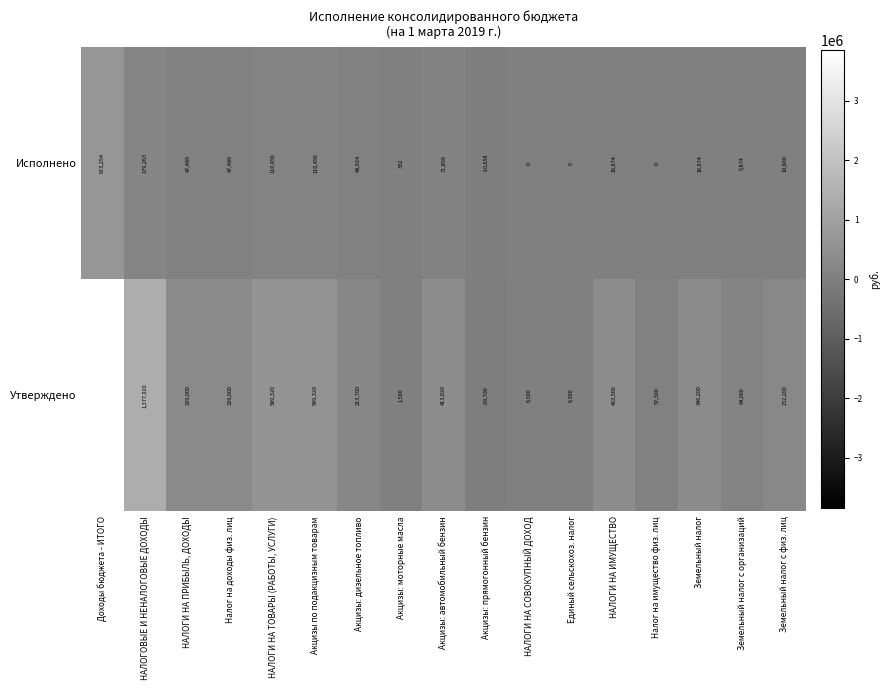

What value does the Утверждено series have at НАЛОГИ НА ТОВАРЫ (РАБОТЫ, УСЛУГИ), to the nearest 50?

589300